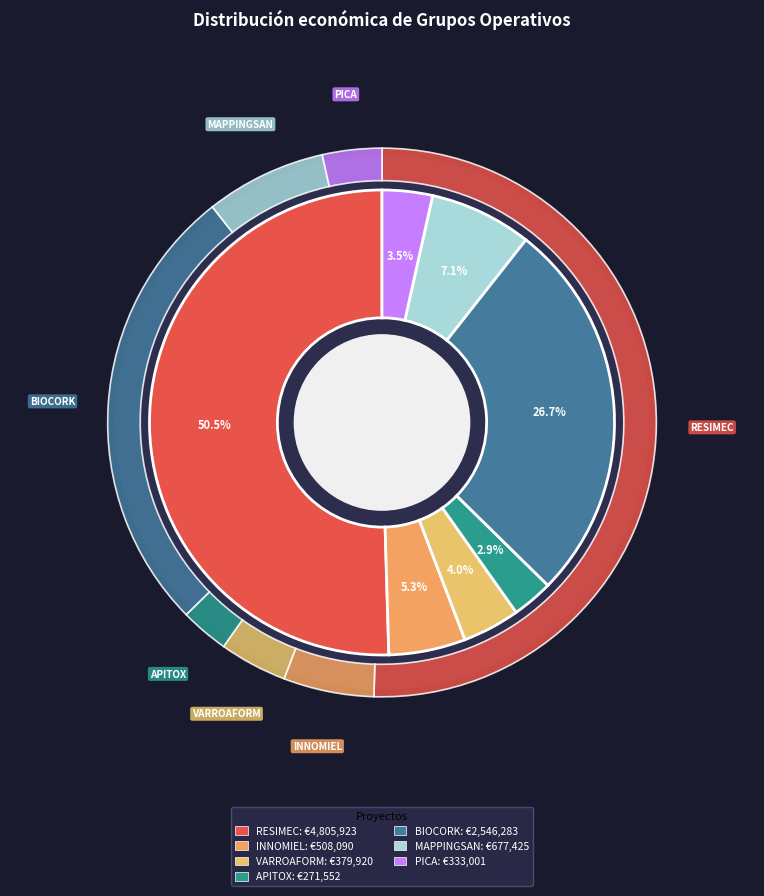

To the nearest percent, what is the average slice percentage?

14%